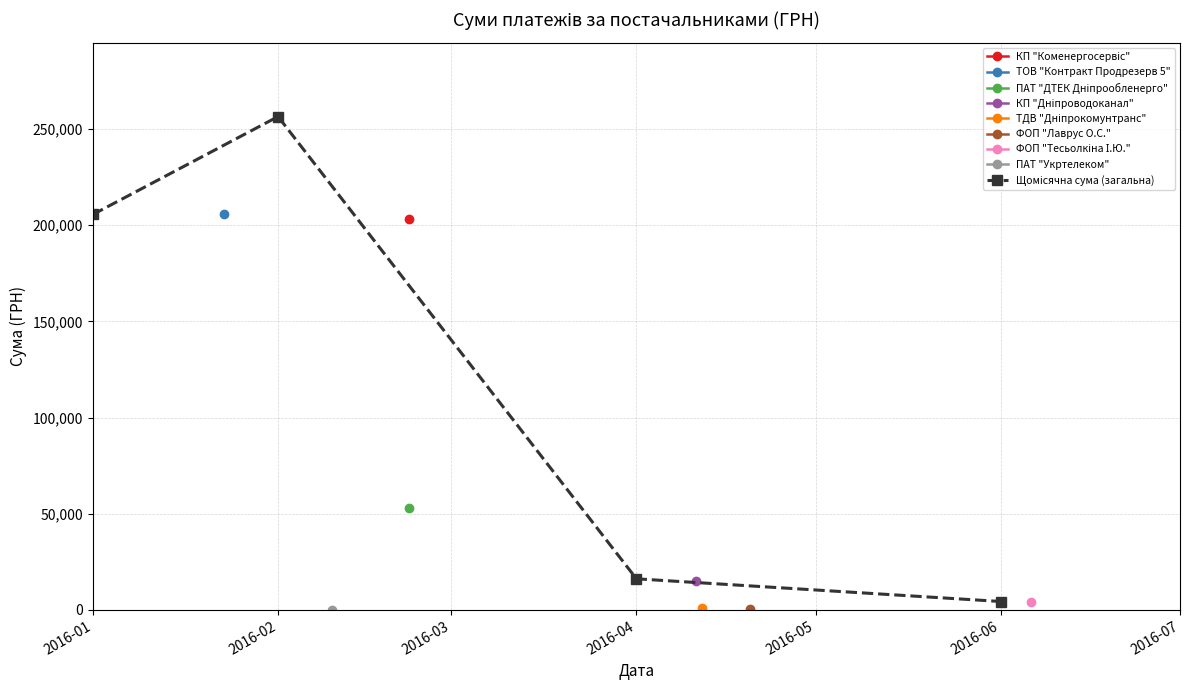

True or false: there are more than 0 points higher than both neighbors.

True